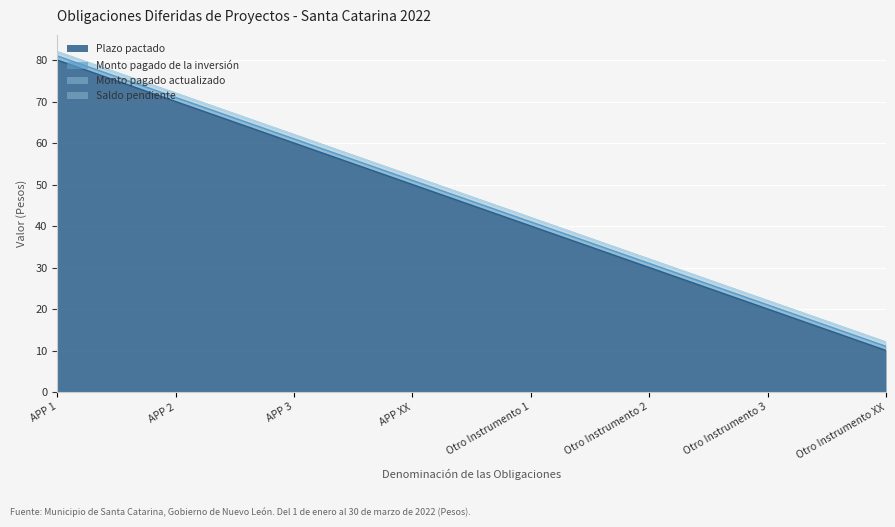

Reading left to right, extract all data points from this chart.

Plazo pactado: APP 1=80	APP 2=70	APP 3=60	APP XX=50	Otro Instrumento 1=40	Otro Instrumento 2=30	Otro Instrumento 3=20	Otro Instrumento XX=10
Monto pagado de la inversión: APP 1=1	APP 2=1	APP 3=1	APP XX=1	Otro Instrumento 1=1	Otro Instrumento 2=1	Otro Instrumento 3=1	Otro Instrumento XX=1
Monto pagado actualizado: APP 1=1	APP 2=1	APP 3=1	APP XX=1	Otro Instrumento 1=1	Otro Instrumento 2=1	Otro Instrumento 3=1	Otro Instrumento XX=1
Saldo pendiente: APP 1=0	APP 2=0	APP 3=0	APP XX=0	Otro Instrumento 1=0	Otro Instrumento 2=0	Otro Instrumento 3=0	Otro Instrumento XX=0